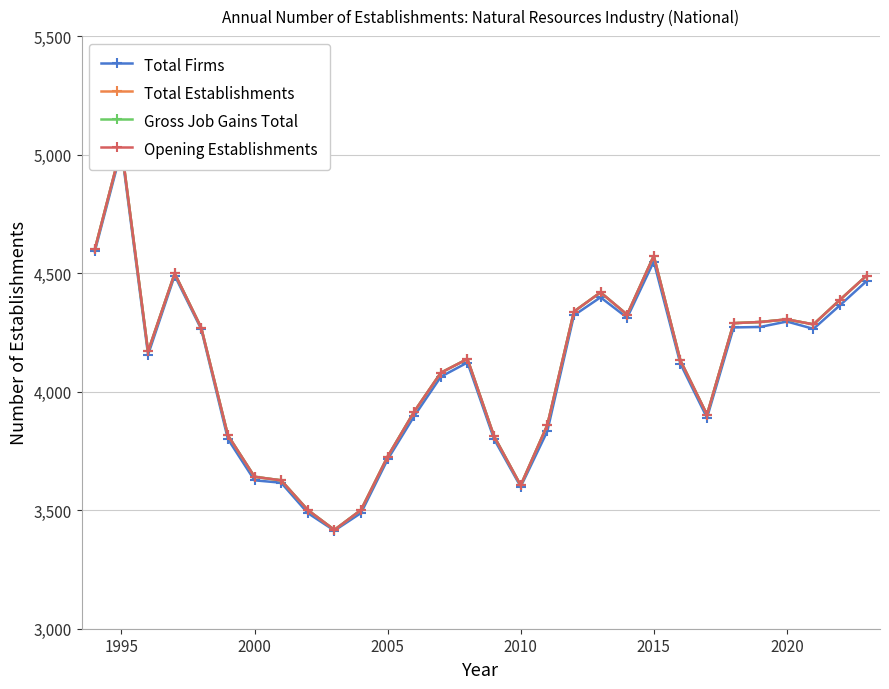

What is the sum of all Total Establishments values?

122951